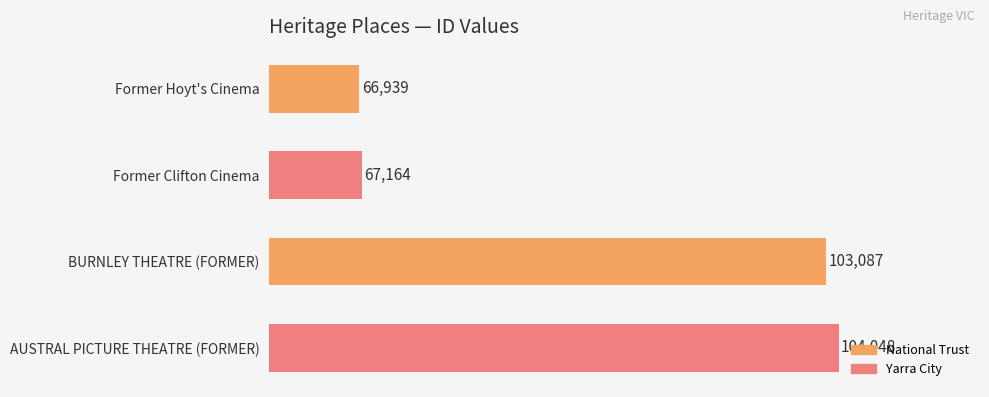

List the labels in order of value, largest first.

AUSTRAL PICTURE THEATRE (FORMER), BURNLEY THEATRE (FORMER), Former Clifton Cinema, Former Hoyt's Cinema